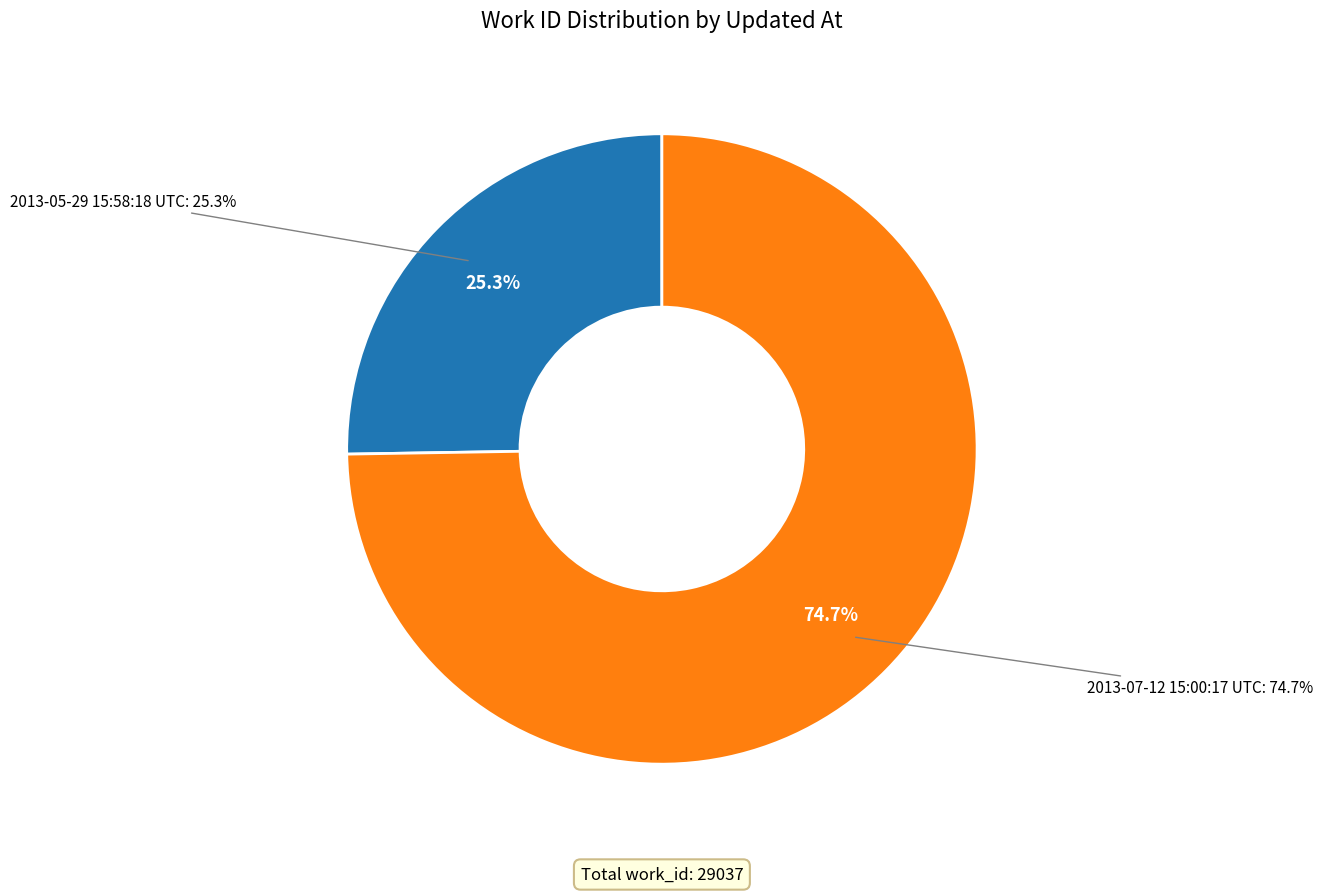

Does 2013-07-12 15:00:17 UTC account for over 50% of the chart?

Yes